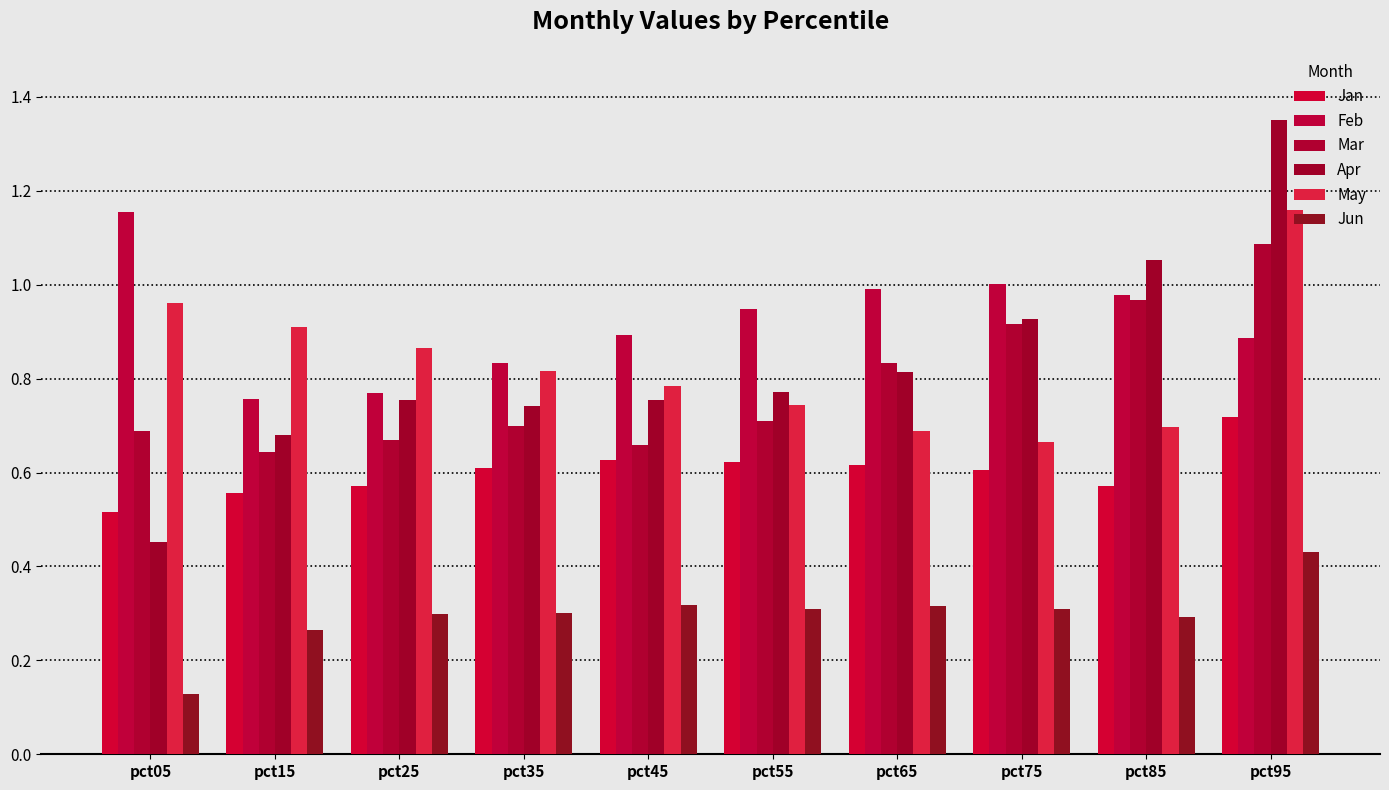

At which category is the sum across all series the highest?

pct95